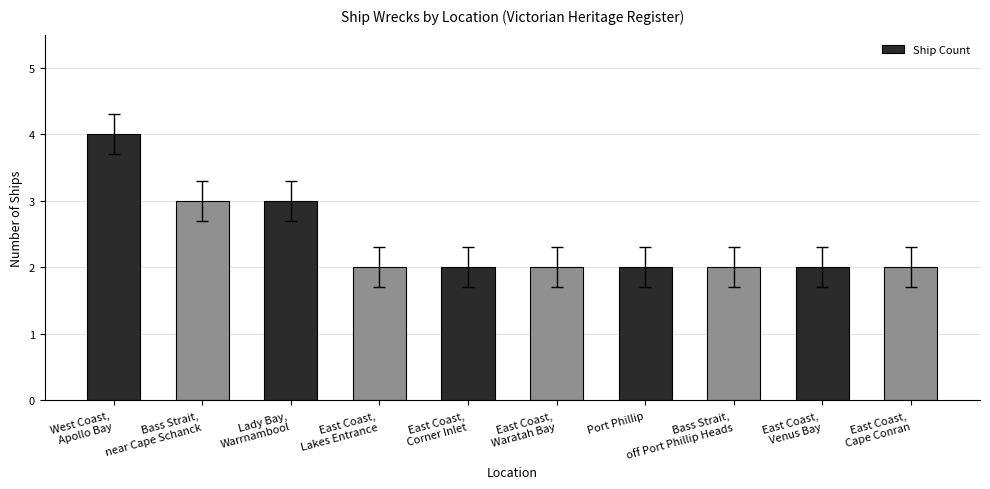

Reading left to right, list all the values displayed in this chart.

4	3	3	2	2	2	2	2	2	2